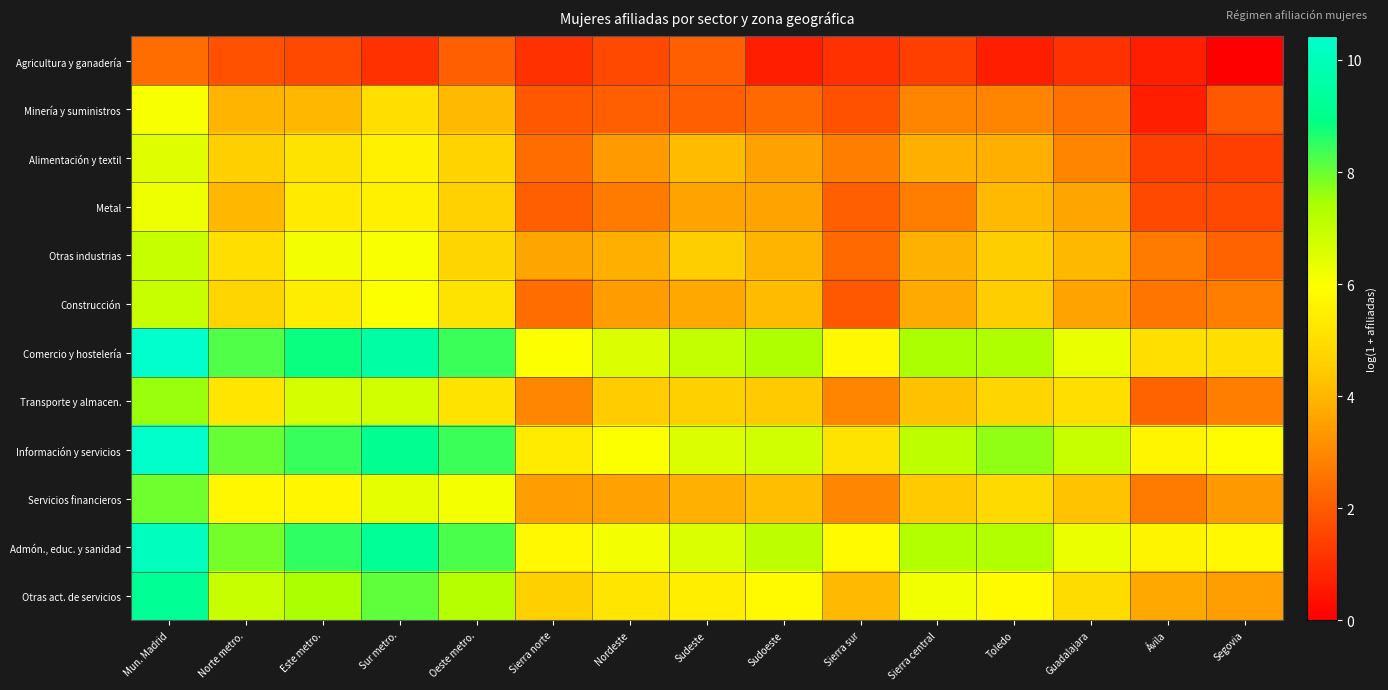

At which category does the chart reach its minimum across all series?

Segovia